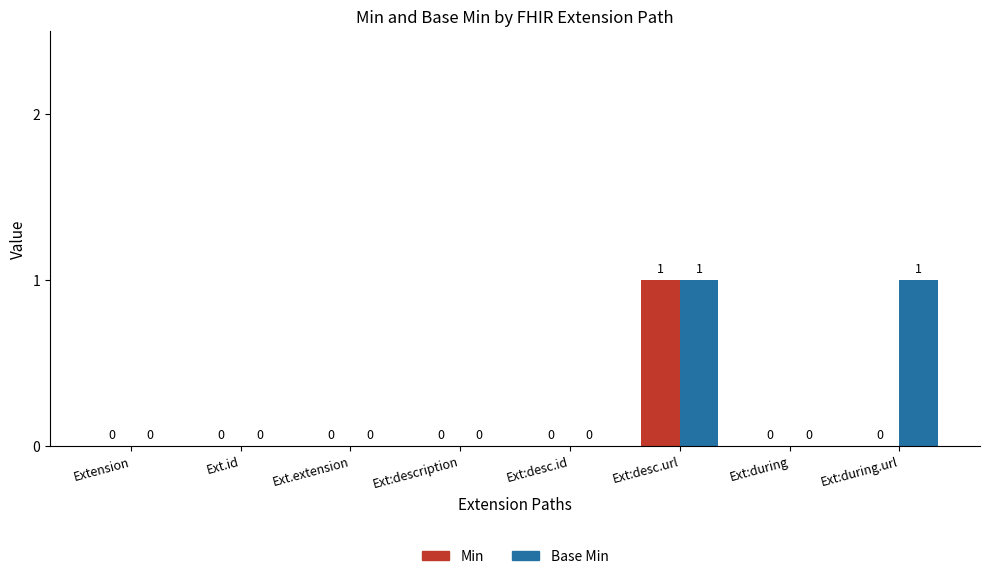

Is it true that Base Min equals 1 at Ext:desc.id?

False